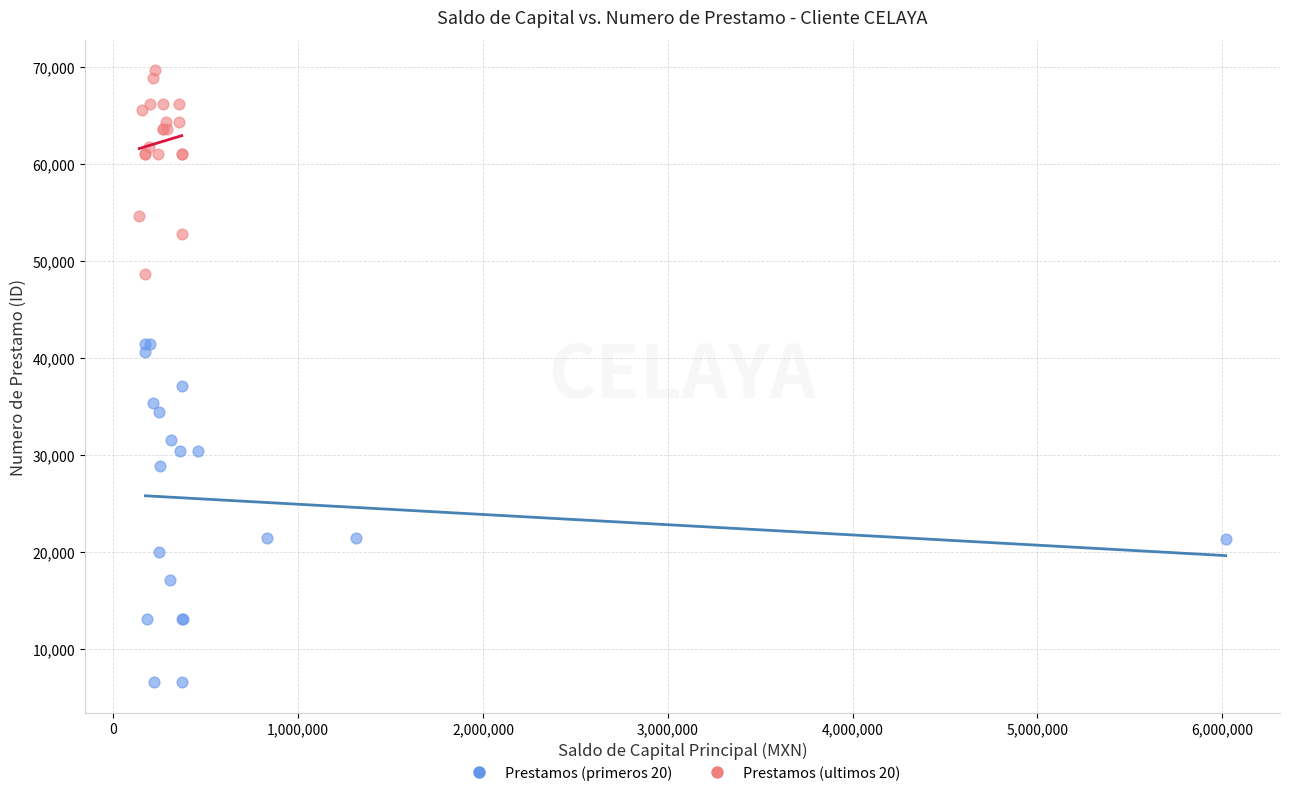

Which series has the largest Y range (max minus min)?

Prestamos (primeros 20)